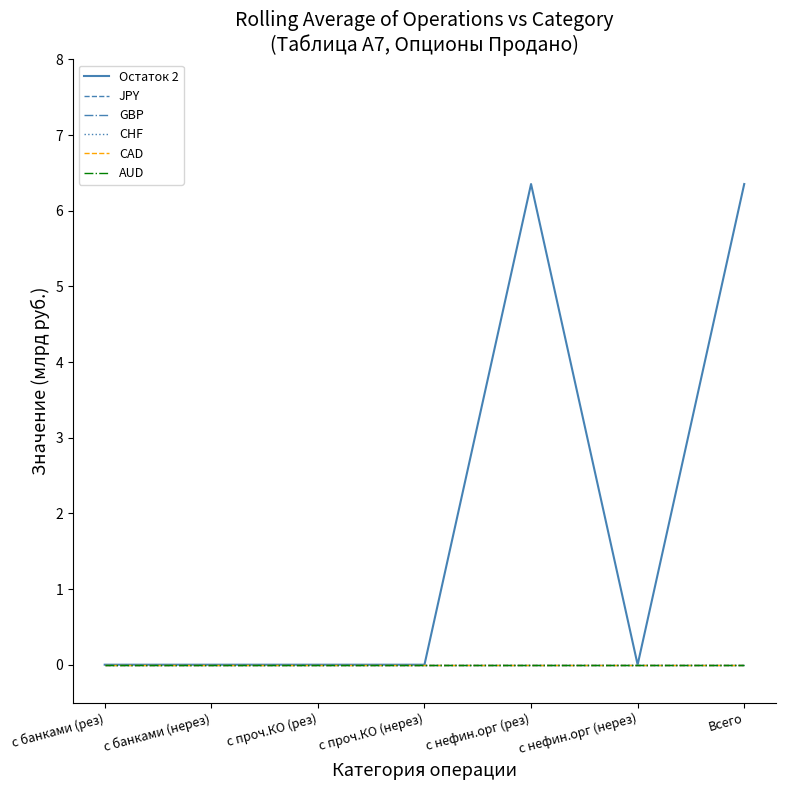

Does the chart display data point markers on the line(s)?

No